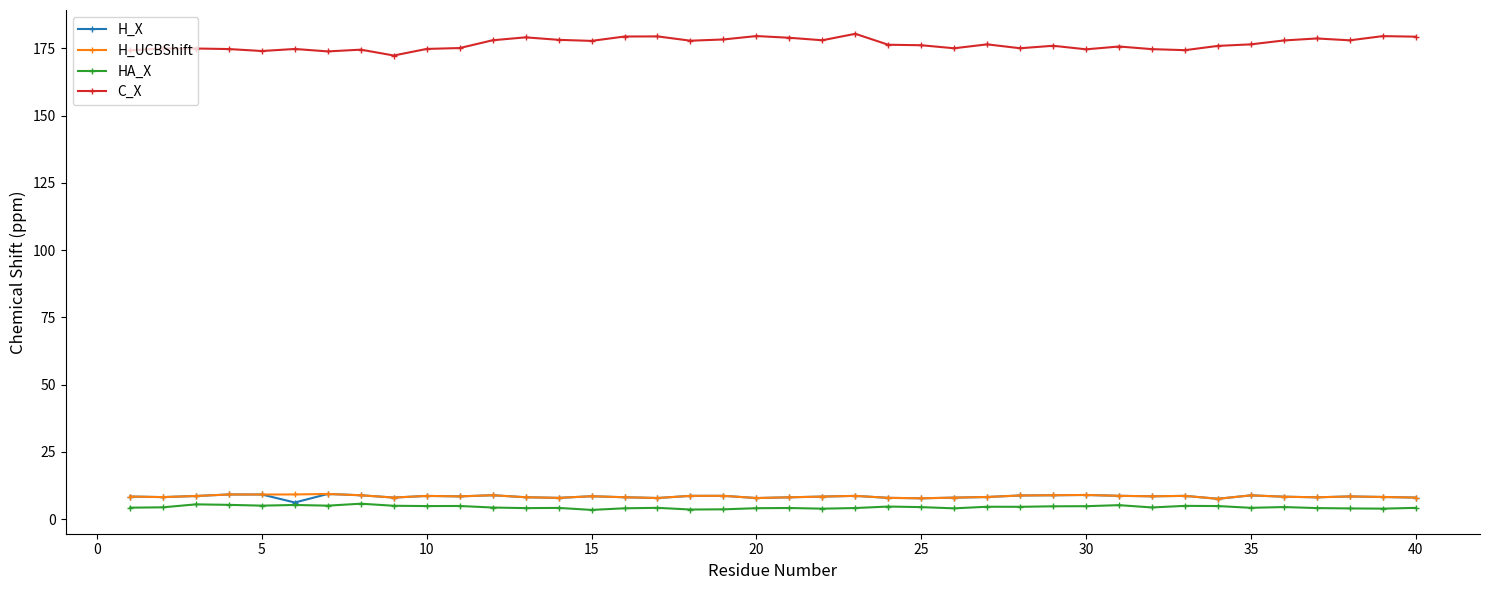

True or false: H_UCBShift and C_X intersect in this chart.

False